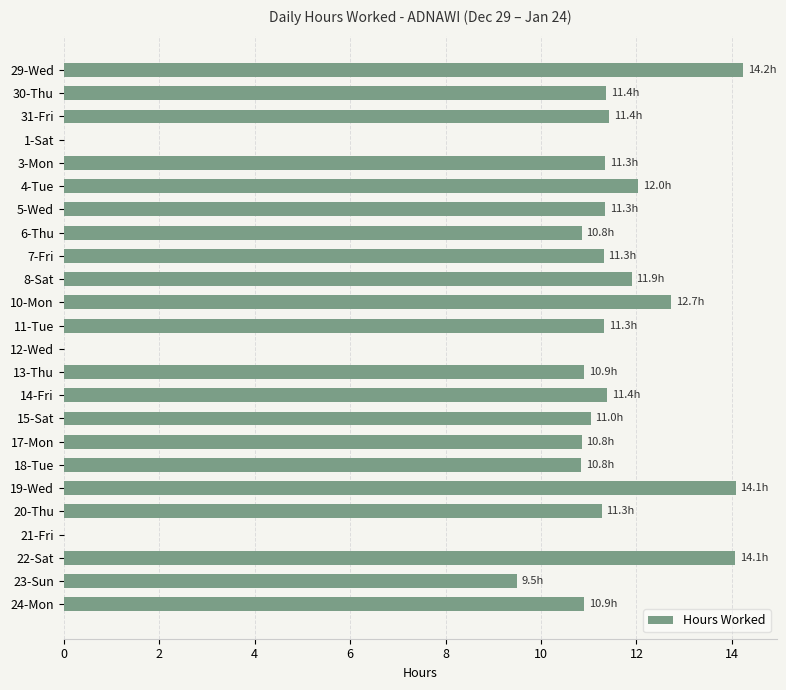

What is the greatest value displayed?

14.2